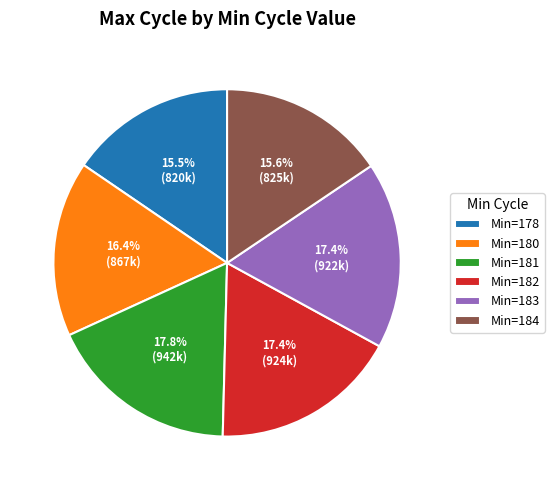

How many slices are in this pie chart?

6